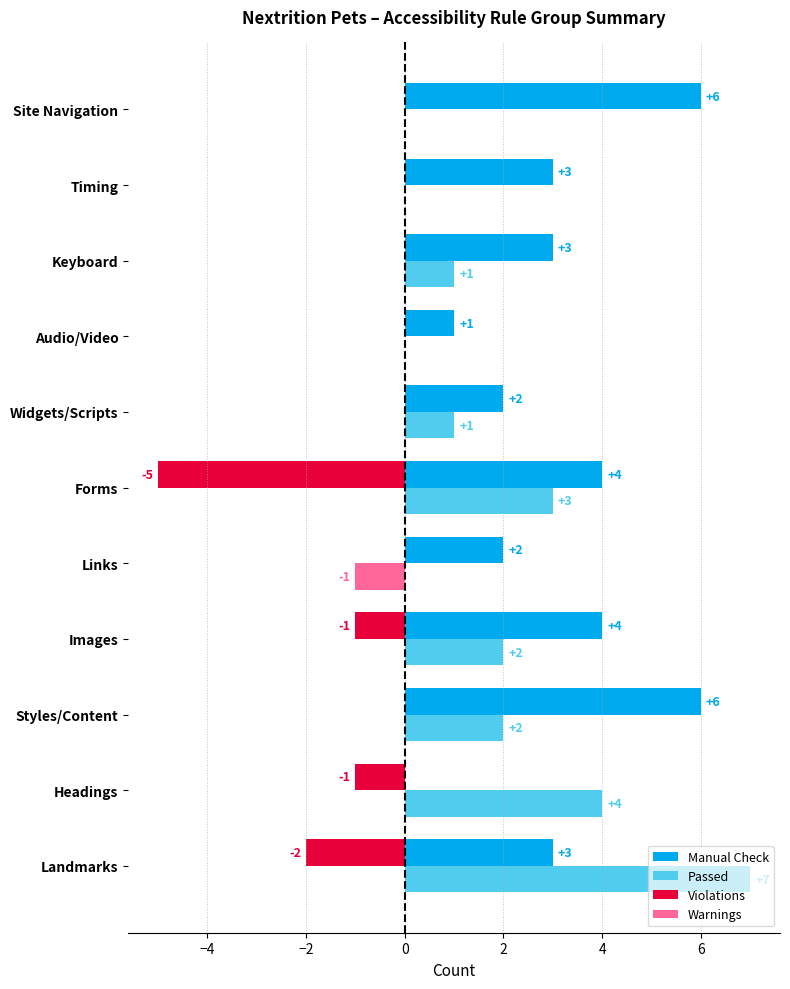

How many positive values does the Manual Check series have?

10